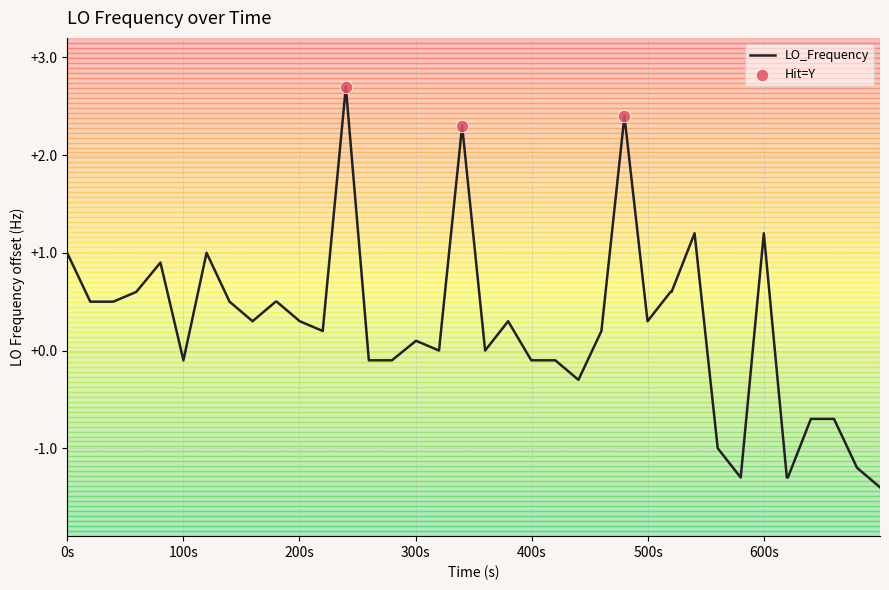

What is the difference between the maximum and minimum values?

4.1